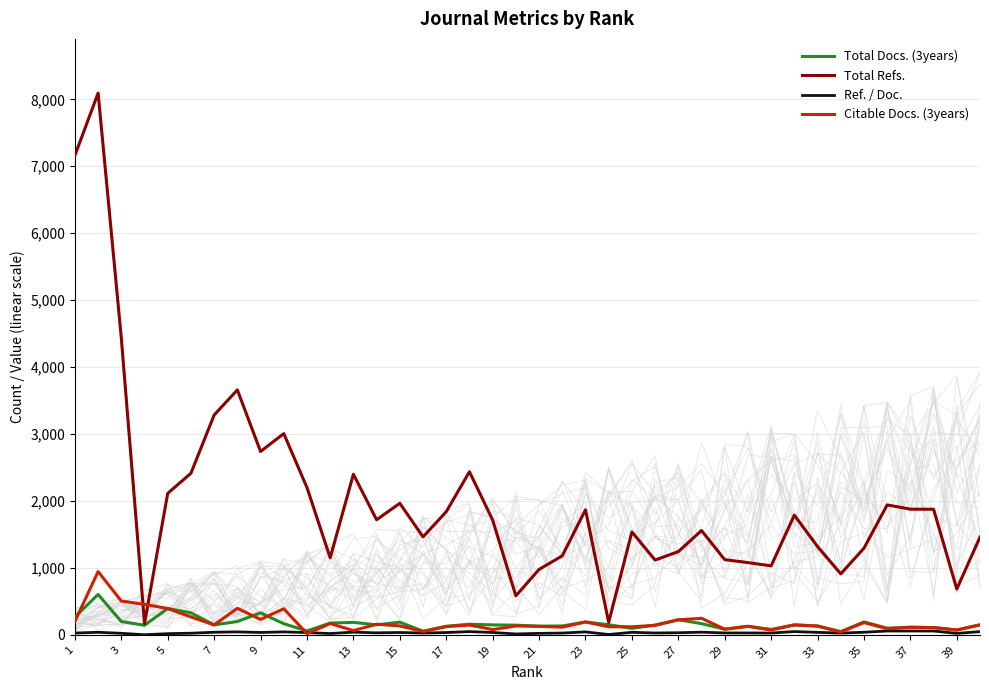

What are all the series names shown in the legend?

Total Docs. (3years), Total Refs., Ref. / Doc., Citable Docs. (3years)